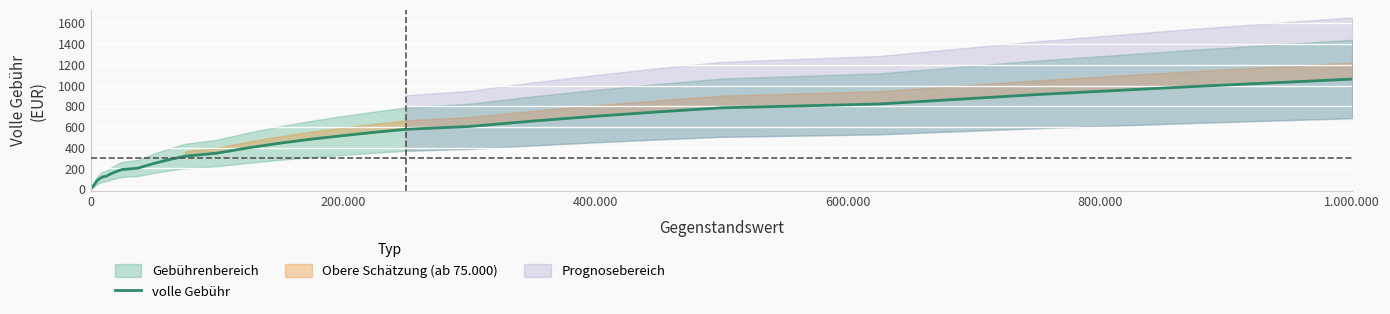

What is the maximum value shown in the chart?

1062